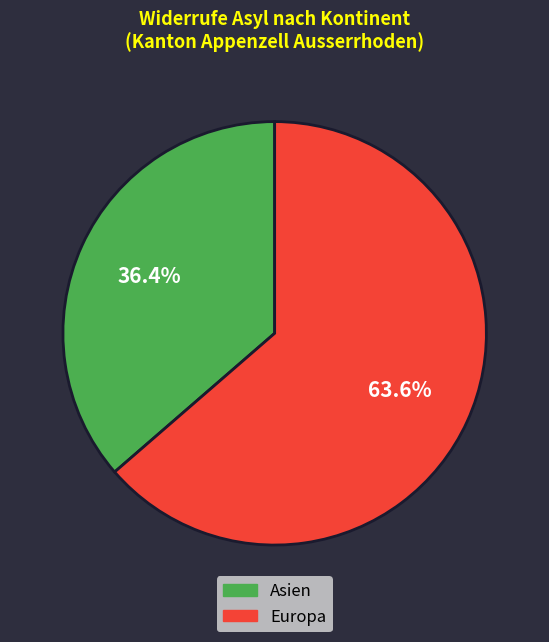

Does any single category account for the majority?

Yes